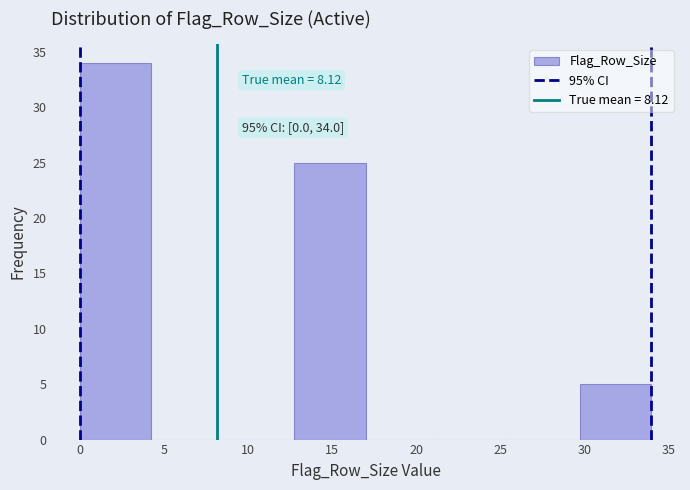

Which range on the x-axis has the tallest bar?

0.00 to 4.25